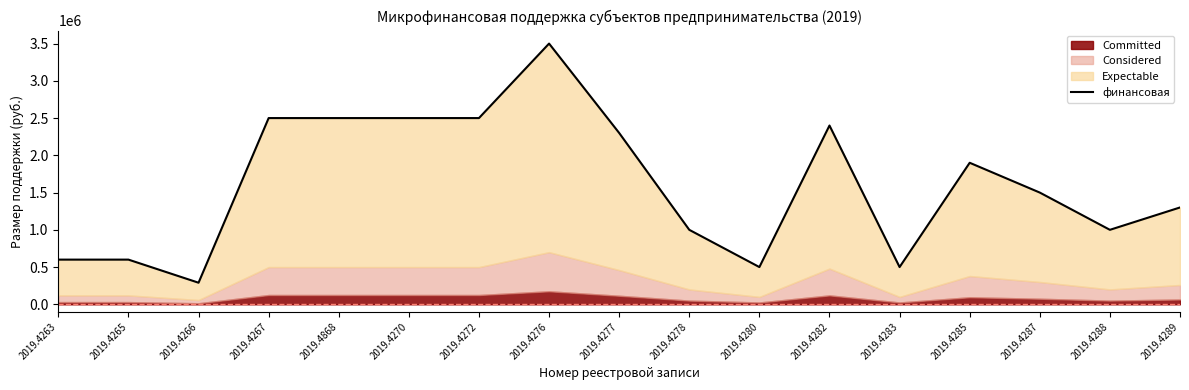

Which label corresponds to the largest value in the chart?

2019.4276